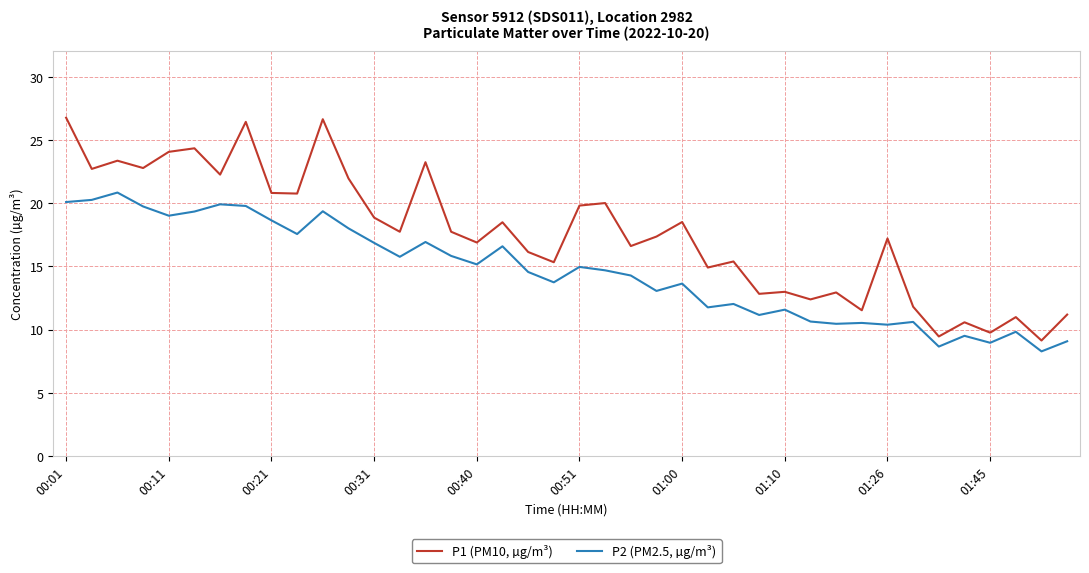

Which series has the widest spread of values?

P1 (PM10, µg/m³)